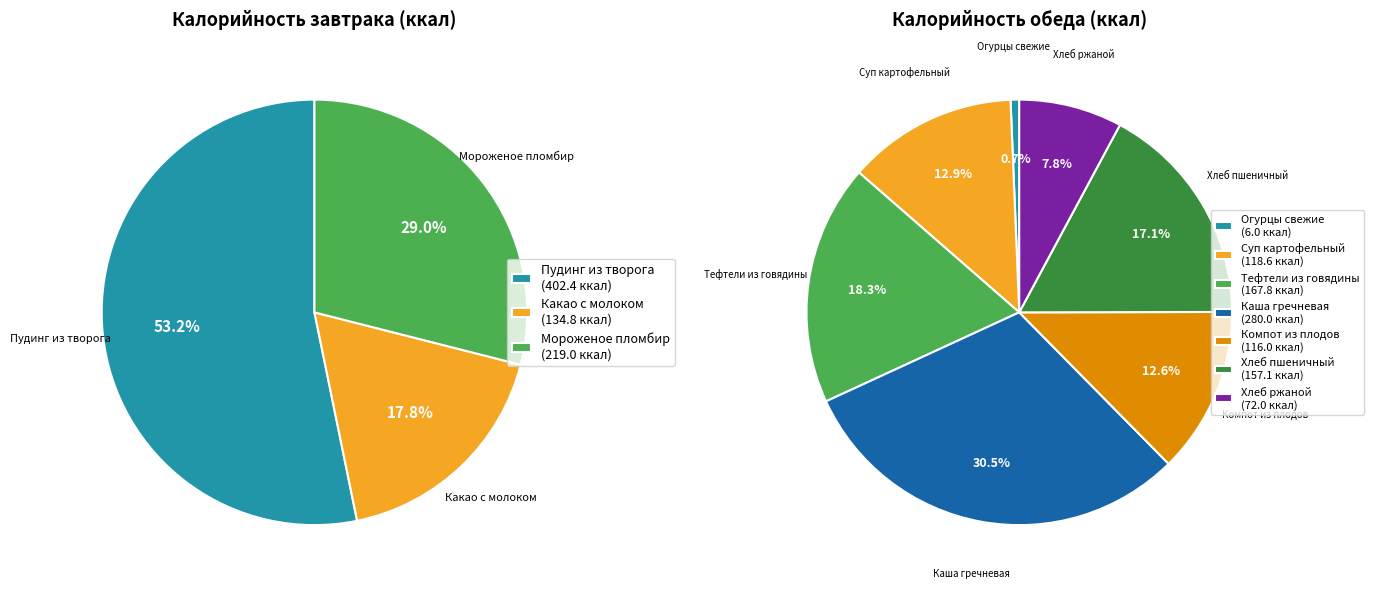

Which category has the smallest portion of the pie?

Огурцы свежие